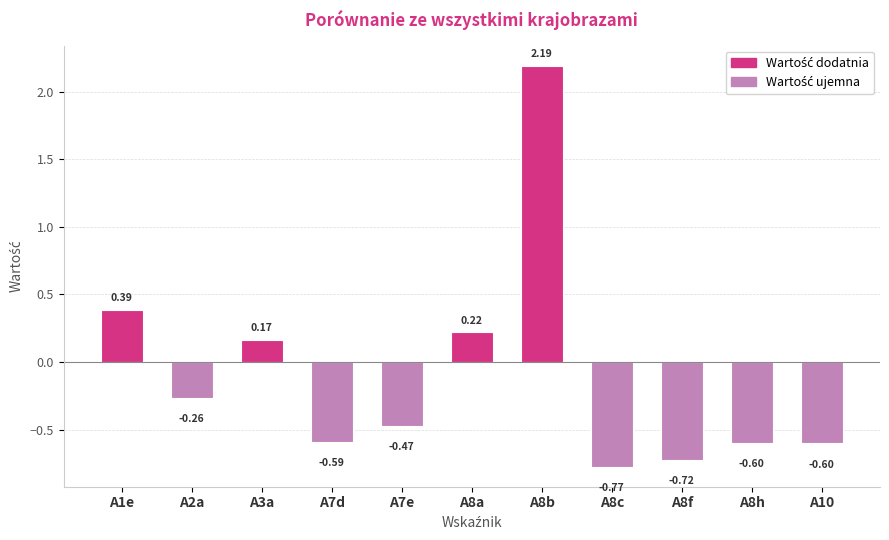

What is the difference between the maximum and minimum values?

3.0